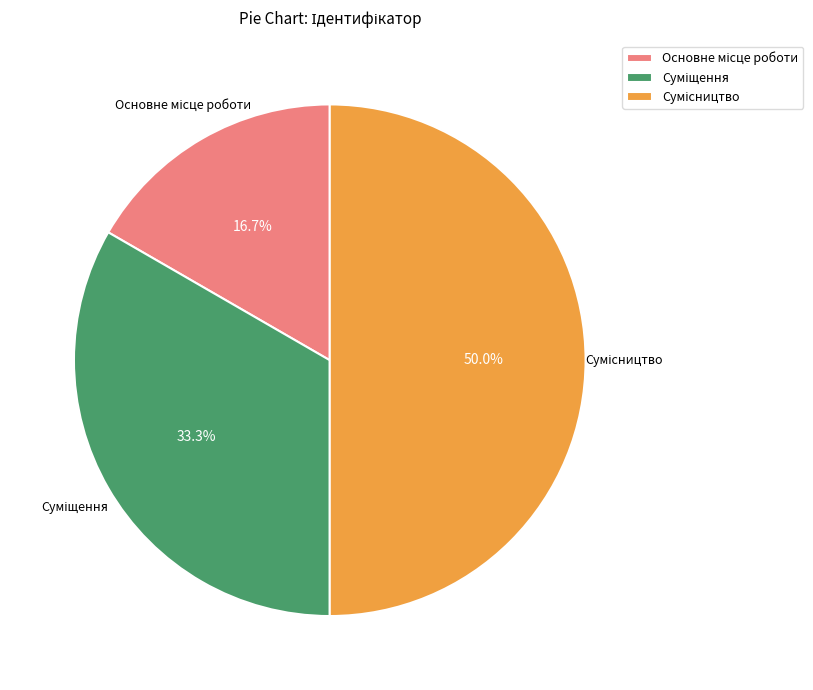

Does any single category account for the majority?

No